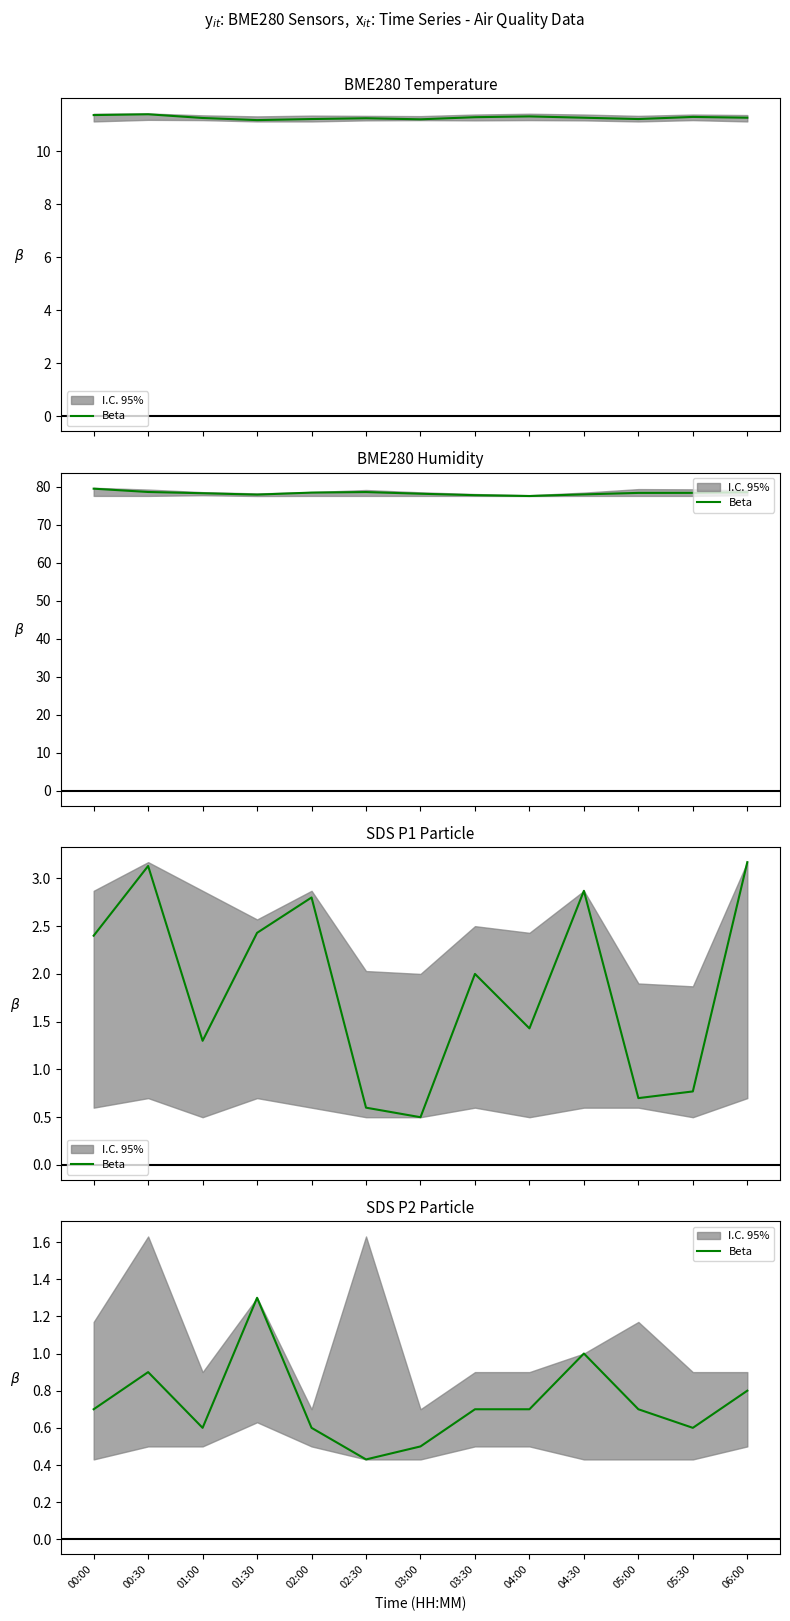

Which label corresponds to the smallest value in the chart?

02:30